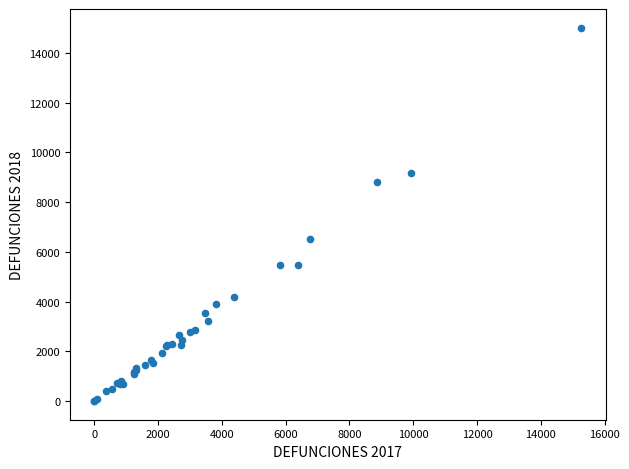

What Y value in the scatter plot is closest to 7507?

6504